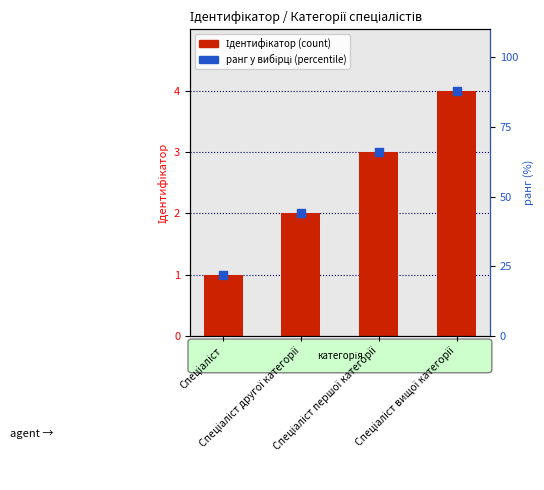

Which series has the widest spread of Y values?

ранг у вибірці